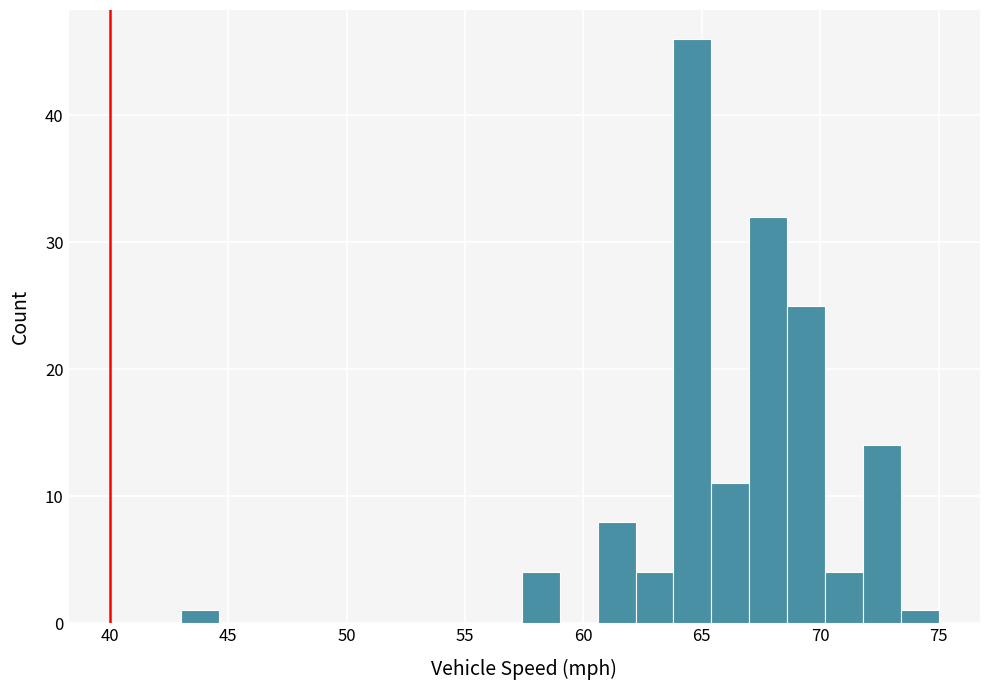

Read against the x-axis, roughly where is the centre of the tallest bar?

64.5